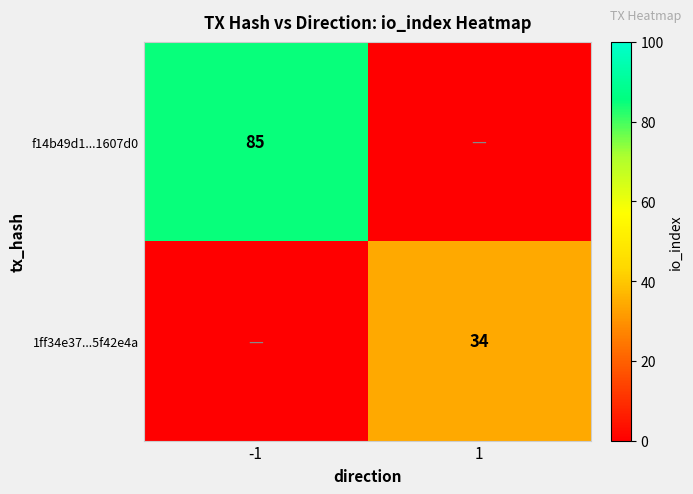

The 1ff34e37...5f42e4a series shows 34 at 1. True or false?

True